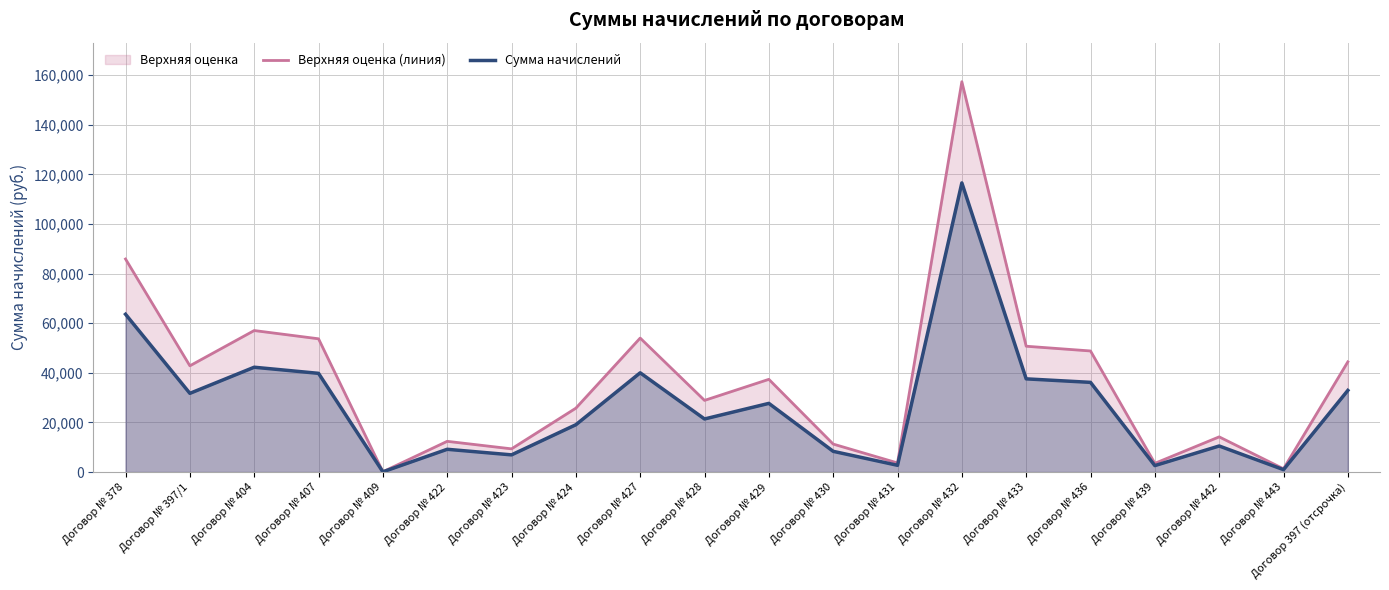

True or false: Верхняя оценка (линия) and Сумма начислений cross at least once.

False